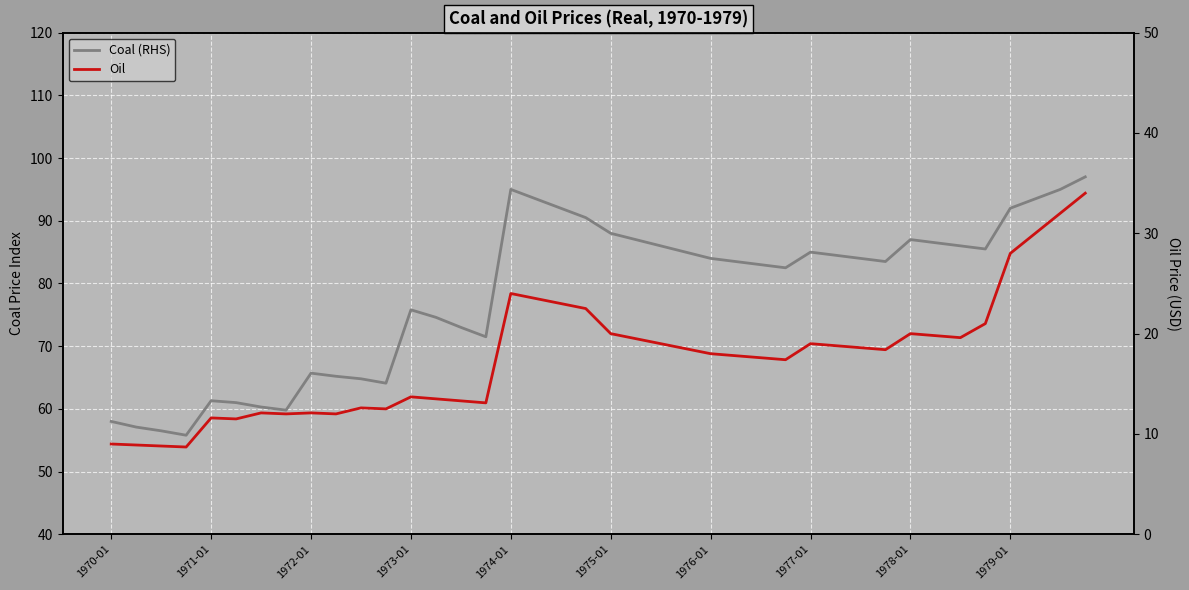

Which series has the largest total across all categories?

Coal (RHS)